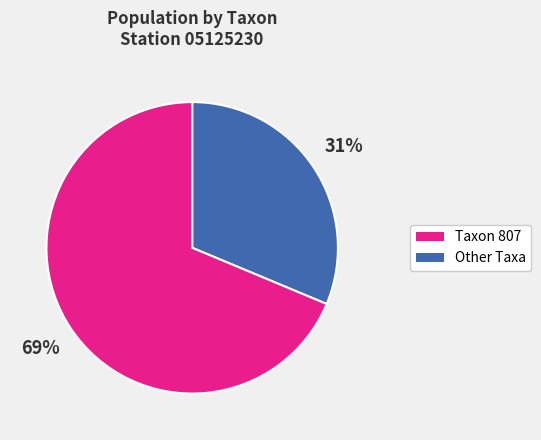

Is there any slice that represents more than half of the pie?

Yes